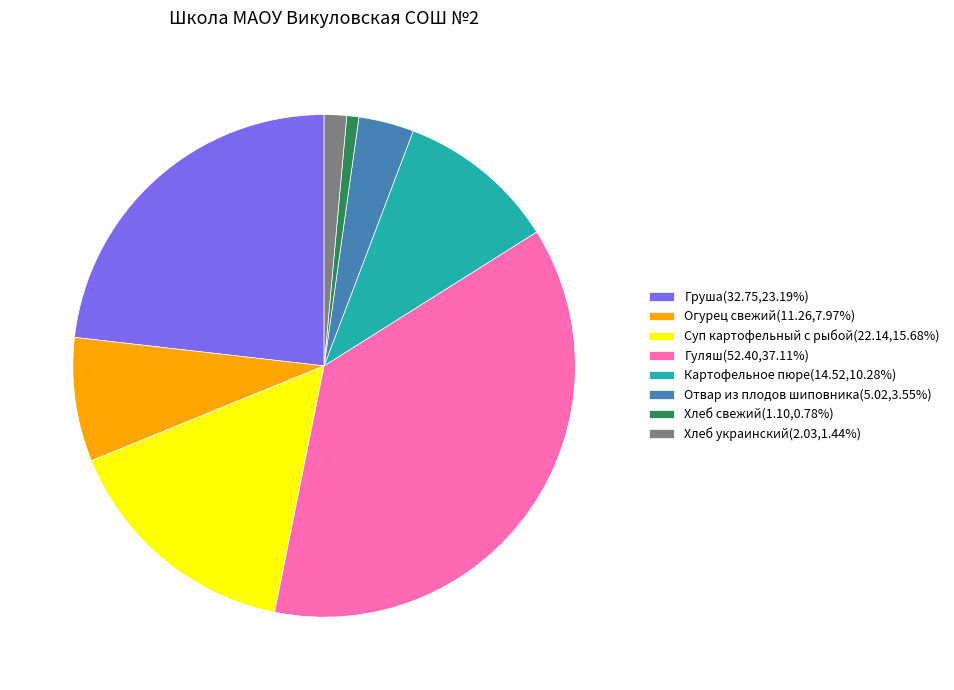

True or false: Отвар из плодов шиповника accounts for 4% of the total.

True